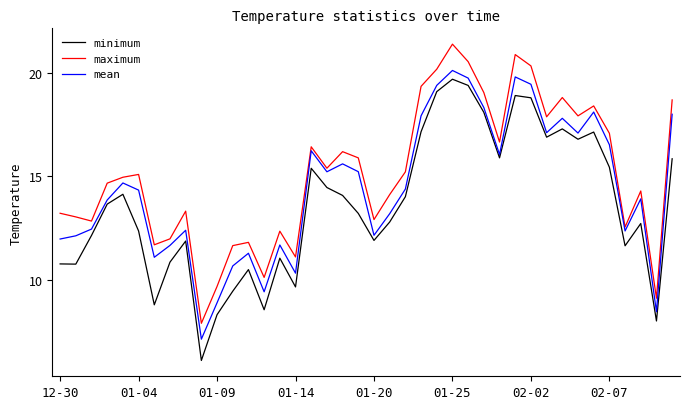

Which series has the largest total across all categories?

maximum